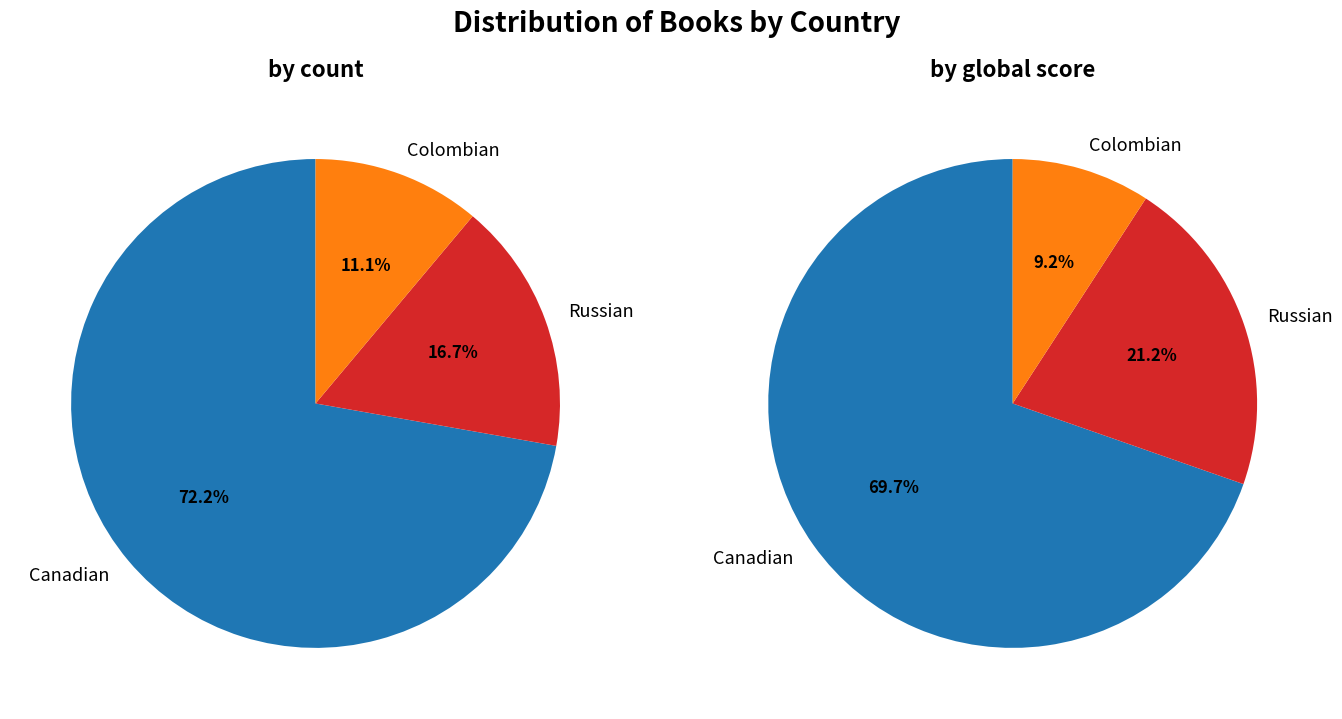

To the nearest percent, what is the difference between the Russian and Canadian slice percentages?

56%